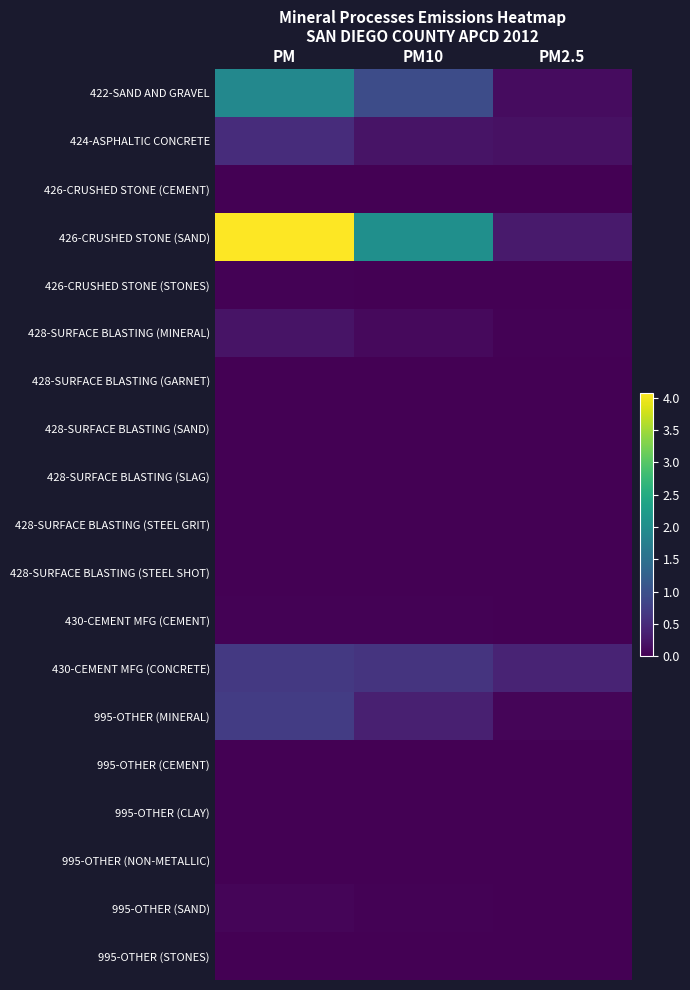

How many distinct data groups are displayed?

19